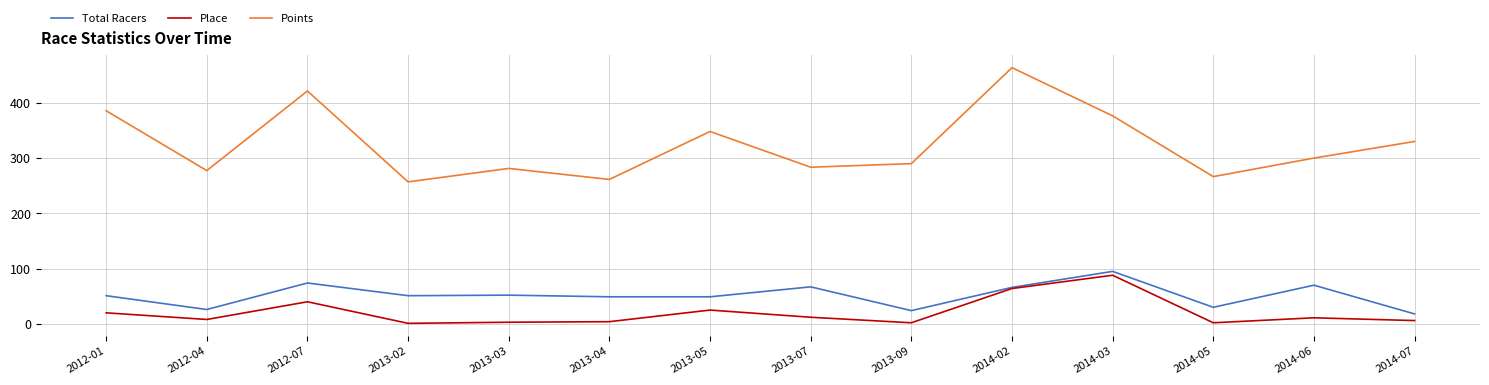

Between 2012-01 and 2013-09, which series saw the biggest shift?

Points